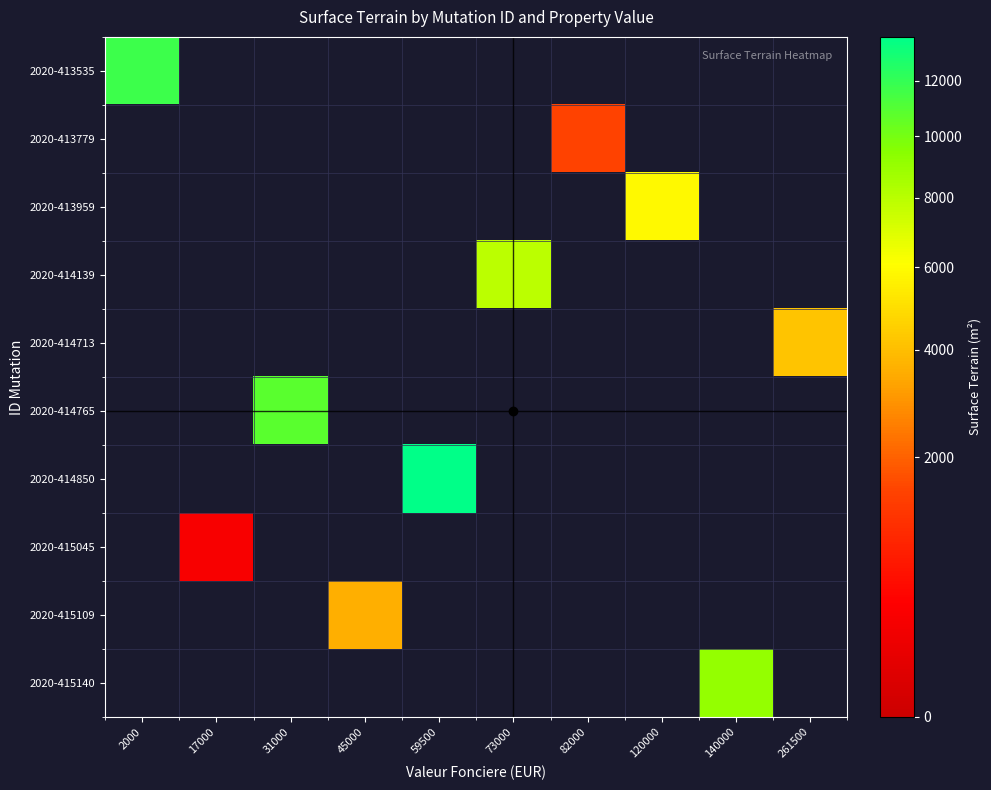

Reading right to left, list all the values displayed in this chart.

2020-413535: 261500=0	140000=0	120000=0	82000=0	73000=0	59500=0	45000=0	31000=0	17000=0	2000=11660
2020-413779: 261500=0	140000=0	120000=0	82000=1510	73000=0	59500=0	45000=0	31000=0	17000=0	2000=0
2020-413959: 261500=0	140000=0	120000=5900	82000=0	73000=0	59500=0	45000=0	31000=0	17000=0	2000=0
2020-414139: 261500=0	140000=0	120000=0	82000=0	73000=7890	59500=0	45000=0	31000=0	17000=0	2000=0
2020-414713: 261500=4170	140000=0	120000=0	82000=0	73000=0	59500=0	45000=0	31000=0	17000=0	2000=0
2020-414765: 261500=0	140000=0	120000=0	82000=0	73000=0	59500=0	45000=0	31000=10825	17000=0	2000=0
2020-414850: 261500=0	140000=0	120000=0	82000=0	73000=0	59500=13714	45000=0	31000=0	17000=0	2000=0
2020-415045: 261500=0	140000=0	120000=0	82000=0	73000=0	59500=0	45000=0	31000=0	17000=290	2000=0
2020-415109: 261500=0	140000=0	120000=0	82000=0	73000=0	59500=0	45000=3584	31000=0	17000=0	2000=0
2020-415140: 261500=0	140000=9062	120000=0	82000=0	73000=0	59500=0	45000=0	31000=0	17000=0	2000=0